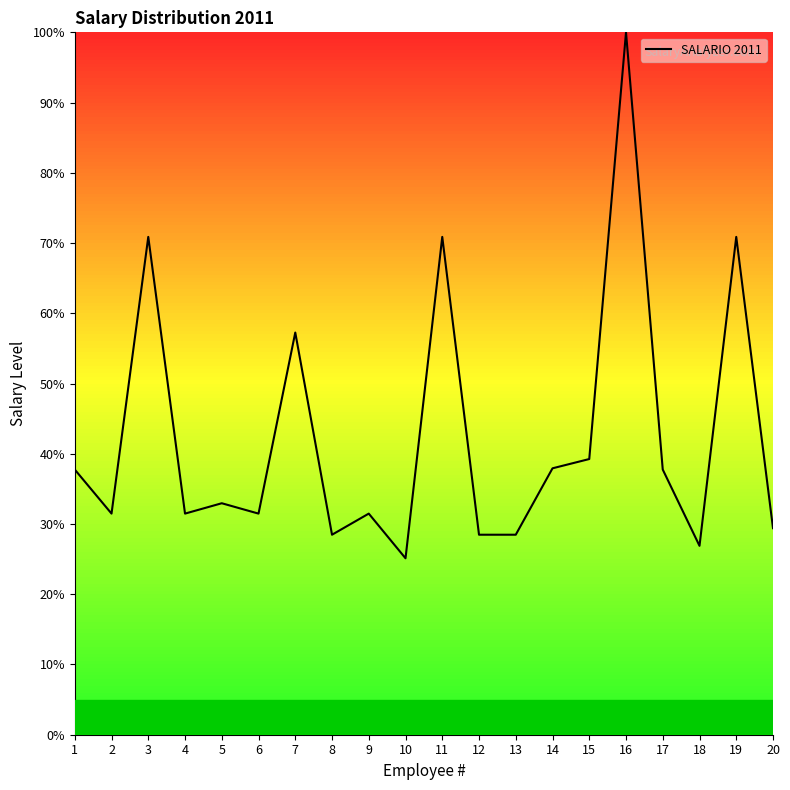

What is the difference between the values at 10 and 17?

12.6